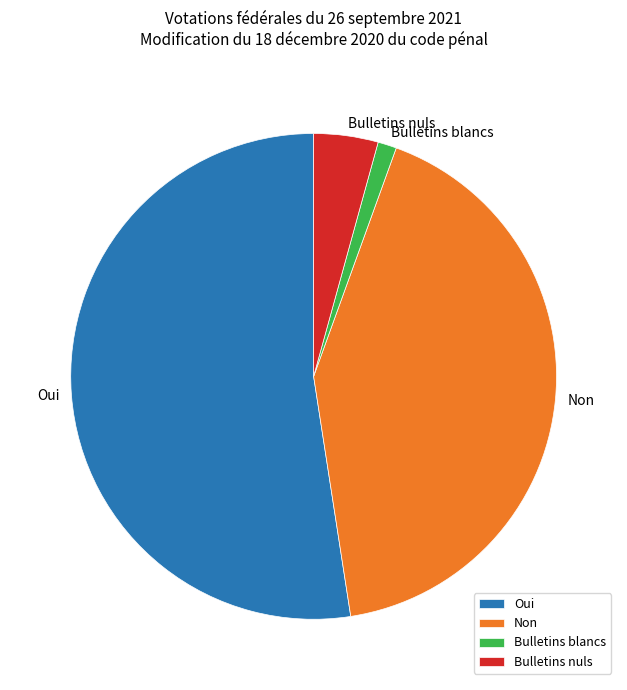

What is the largest slice in the pie chart?

Oui